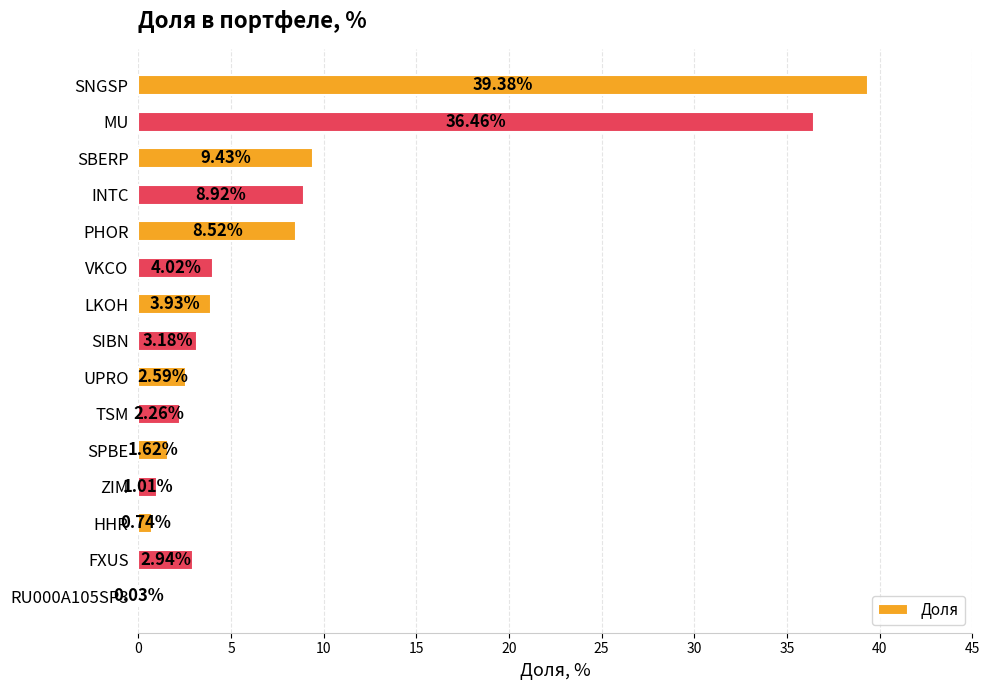

Which has a higher value, SNGSP or FXUS?

SNGSP